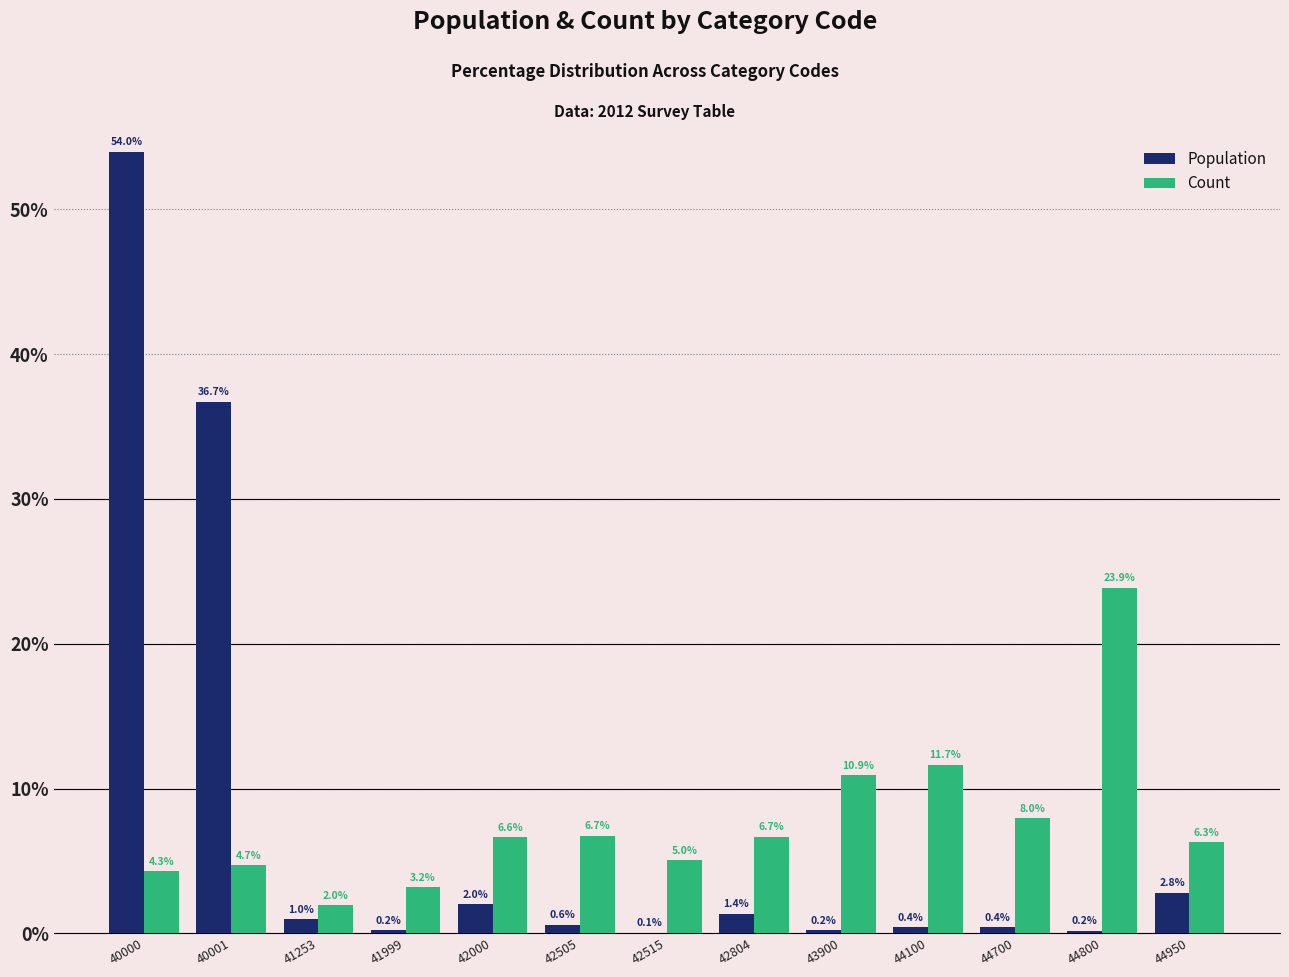

Reading left to right, transcribe all the data shown in this chart.

Population: 40000=54.0	40001=36.7	41253=1.0	41999=0.2	42000=2.0	42505=0.6	42515=0.1	42804=1.4	43900=0.2	44100=0.4	44700=0.4	44800=0.2	44950=2.8
Count: 40000=4.3	40001=4.7	41253=2.0	41999=3.2	42000=6.6	42505=6.7	42515=5.0	42804=6.7	43900=10.9	44100=11.7	44700=8.0	44800=23.9	44950=6.3